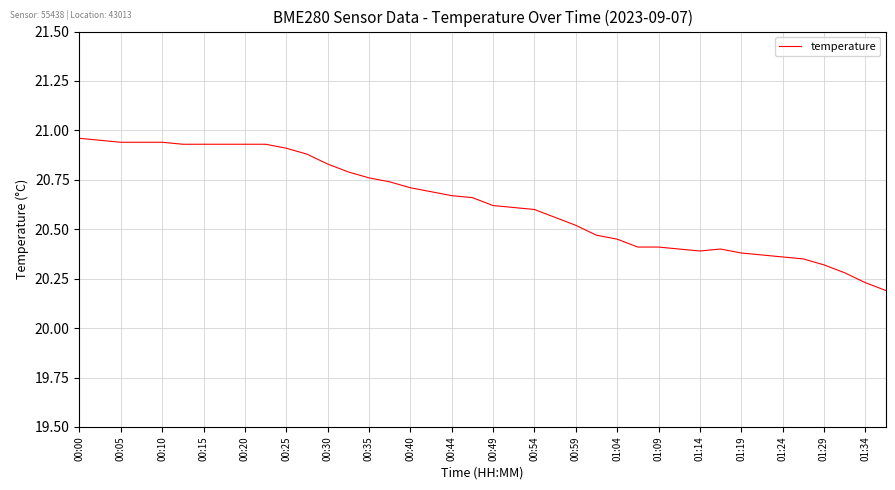

What is the difference between the maximum and minimum values?

0.8